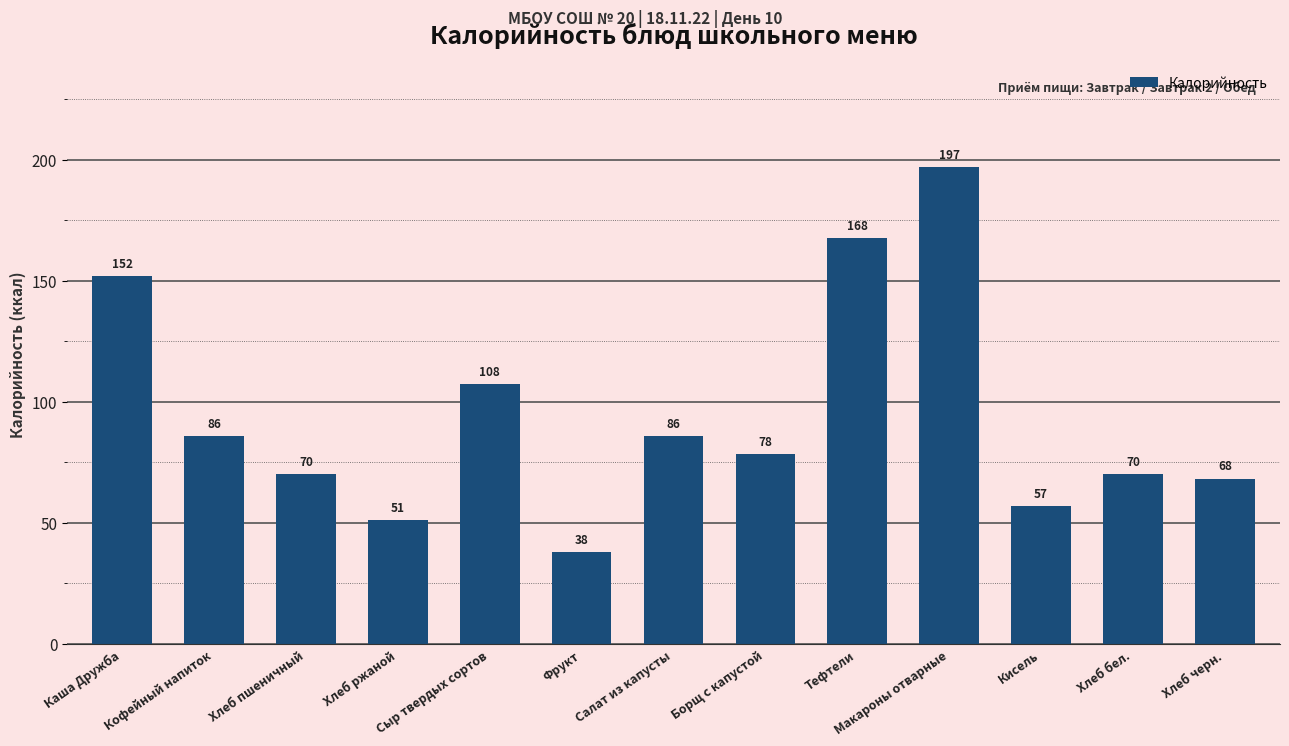

How many bars are there in total?

13